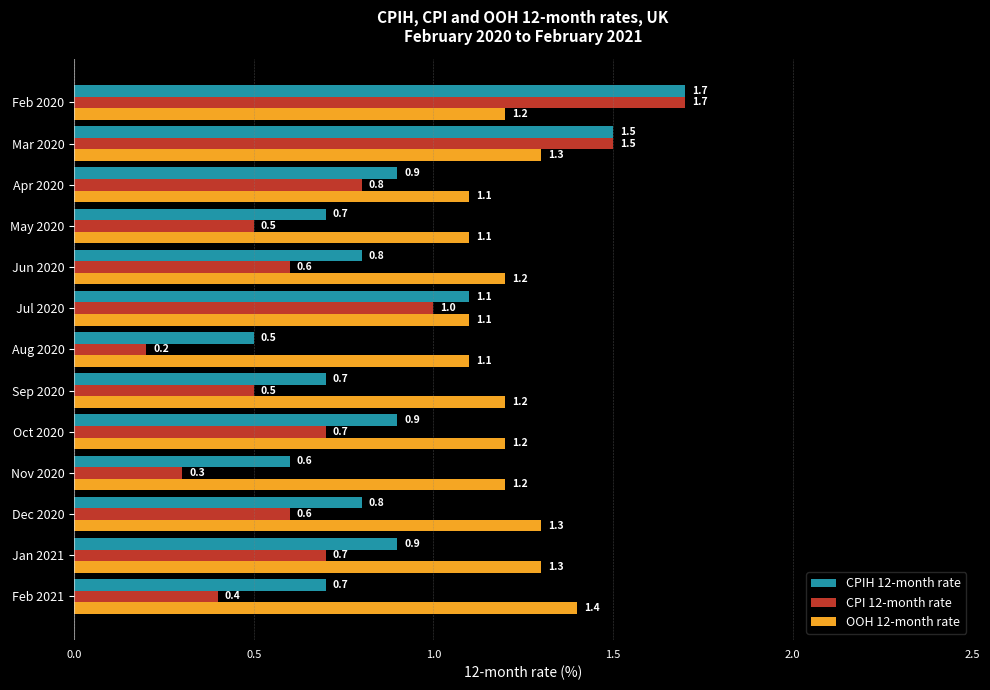

Rank the series by their average value, from highest to lowest.

OOH 12-month rate, CPIH 12-month rate, CPI 12-month rate